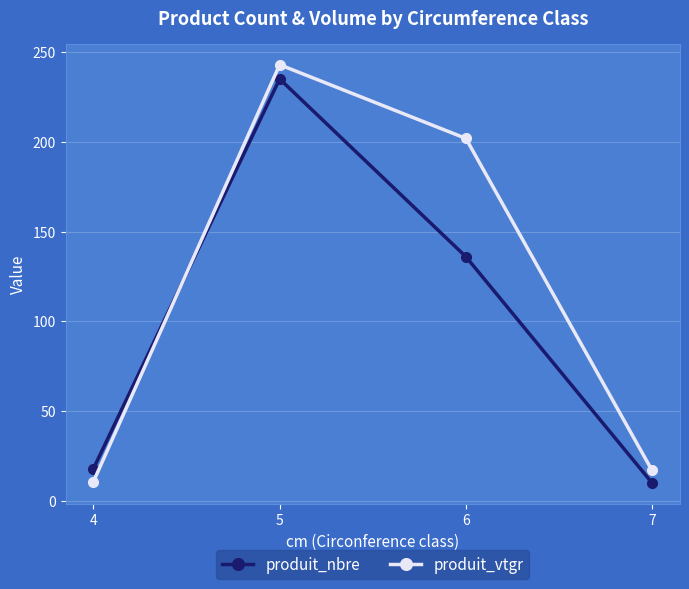

What is the total value across all series at 6?

337.9